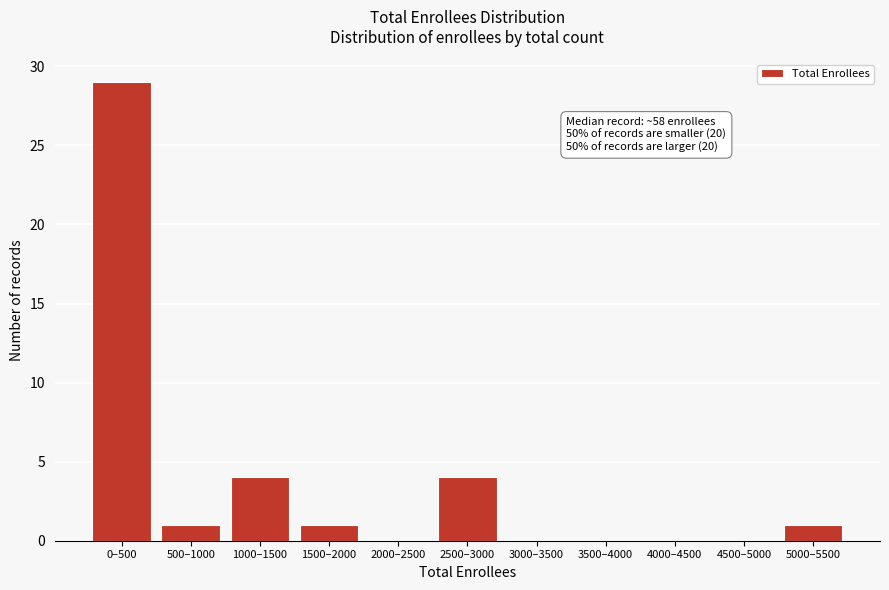

Reading left to right, transcribe all the data shown in this chart.

0–500=29	500–1000=1	1000–1500=4	1500–2000=1	2000–2500=0	2500–3000=4	3000–3500=0	3500–4000=0	4000–4500=0	4500–5000=0	5000–5500=1